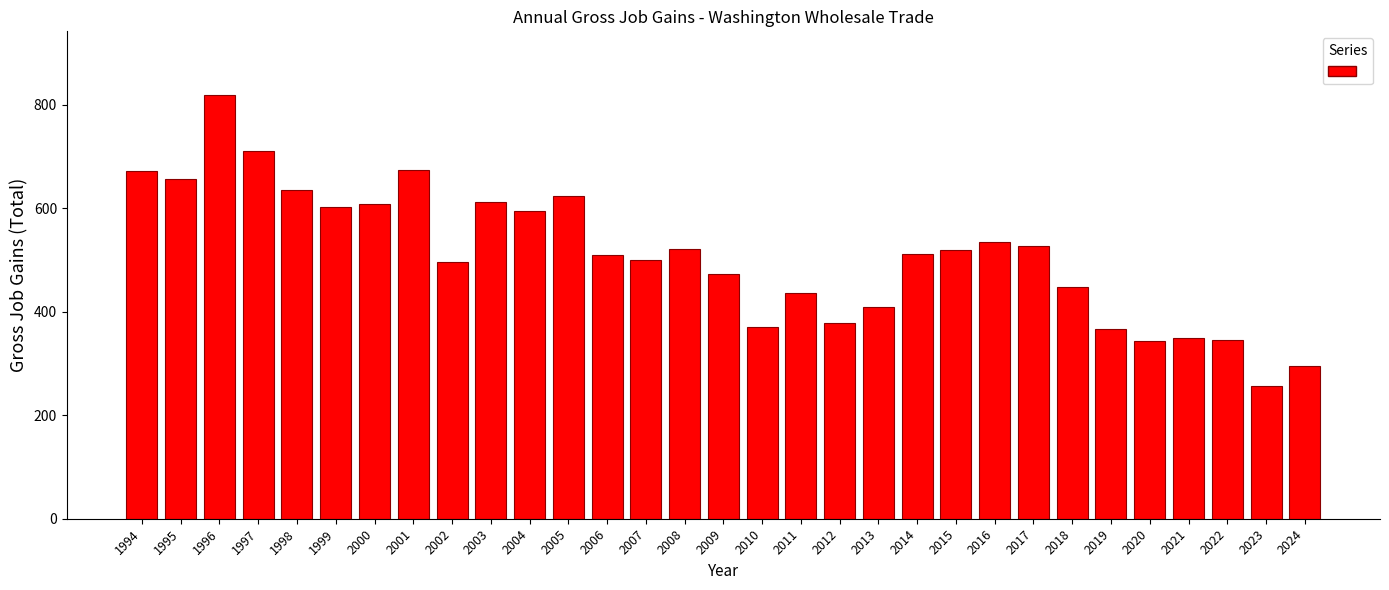

What is the sum of all values?

15802